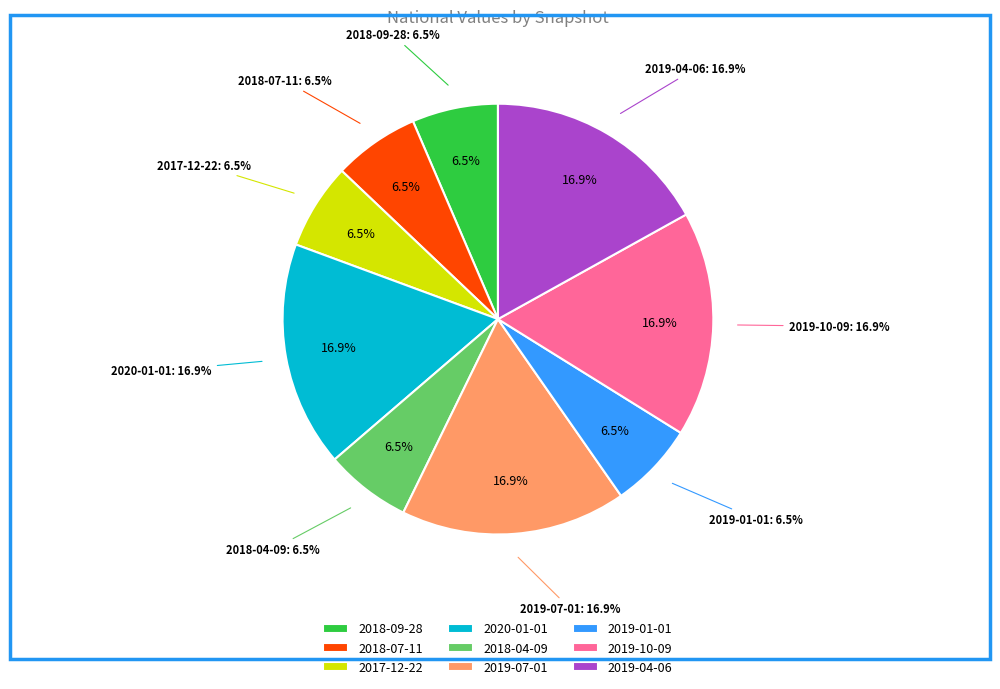

Is there any slice that represents more than half of the pie?

No